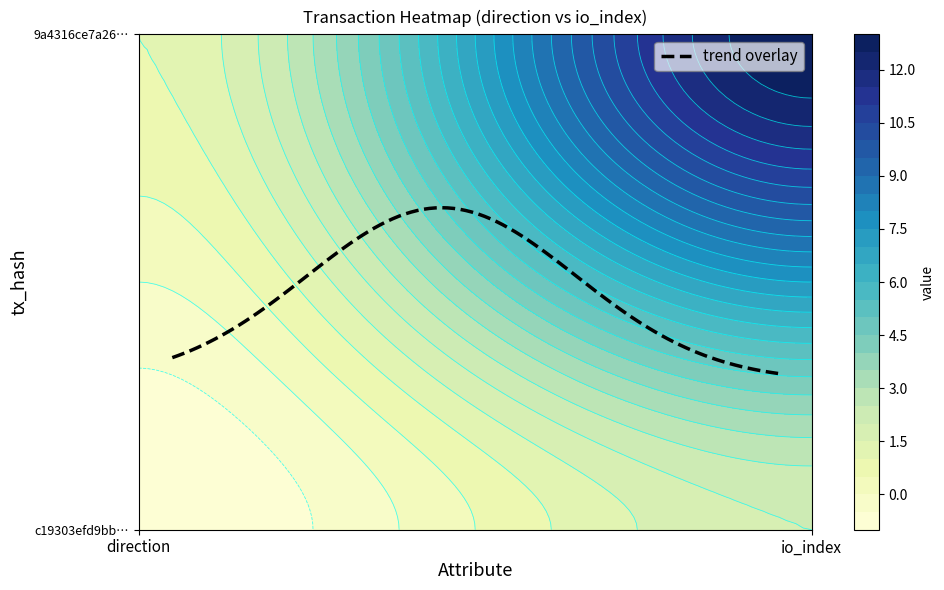

What is the total value across all series at 1?

15